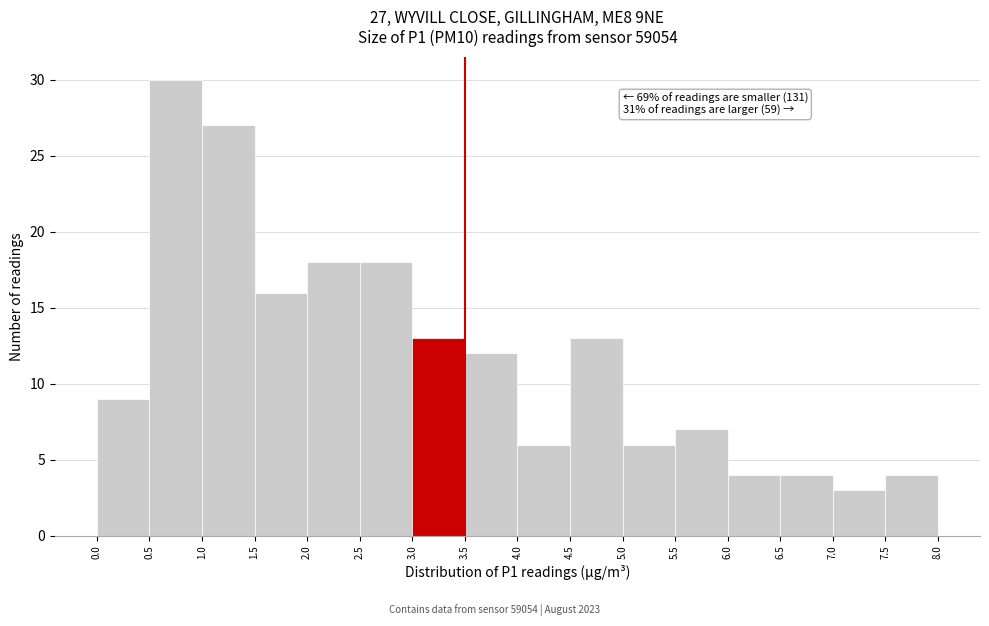

Which range on the x-axis has the tallest bar?

0.5 to 1.0